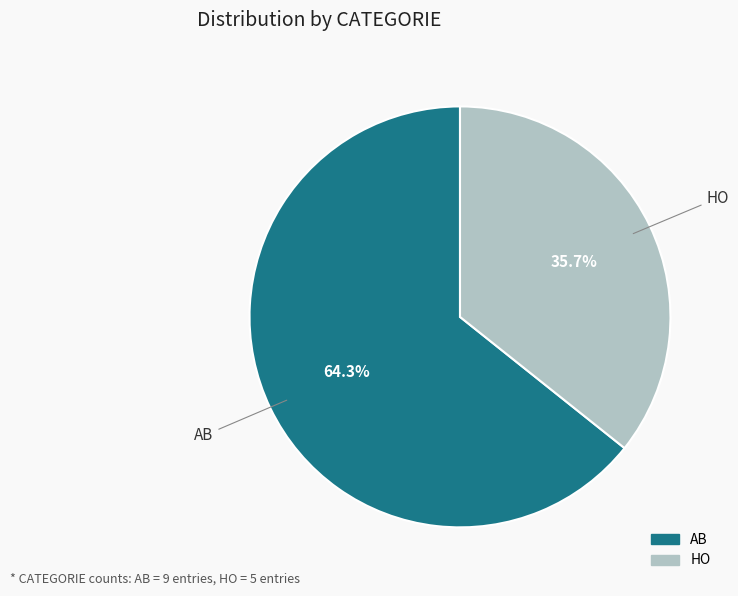

Which has a higher value, AB or HO?

AB